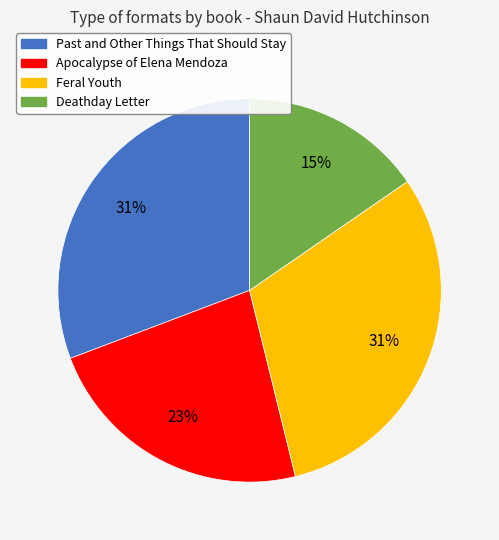

To the nearest percent, what portion does Deathday Letter represent?

15%